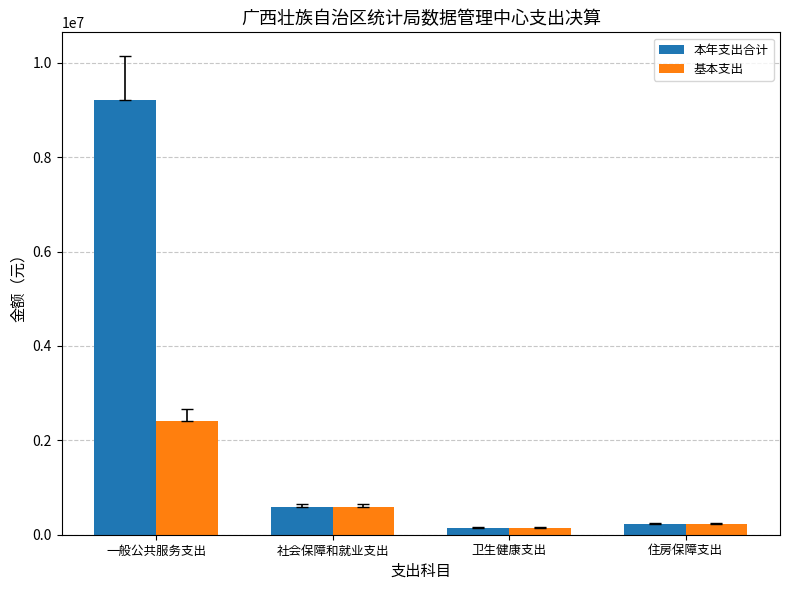

Which series has the largest range (max minus min)?

本年支出合计